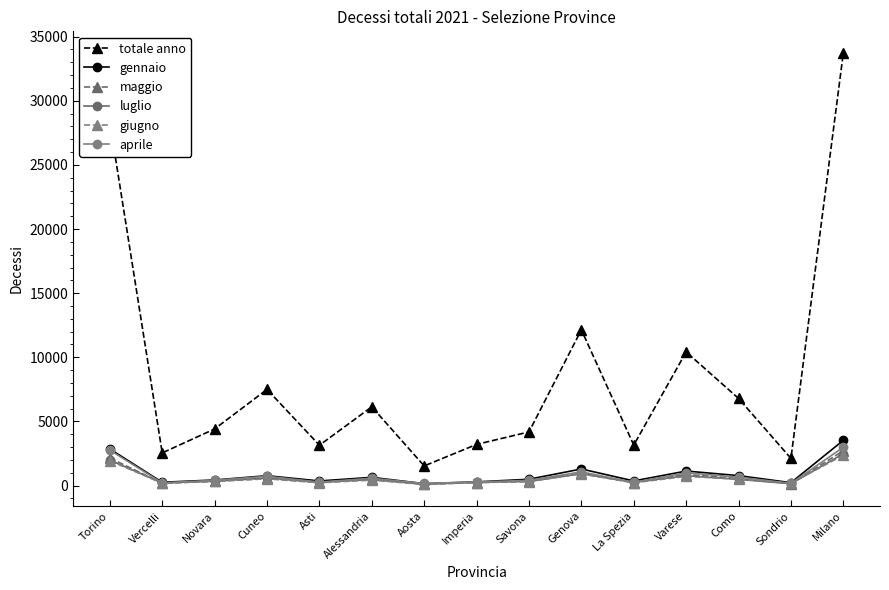

Where is the first local maximum for aprile?

Cuneo